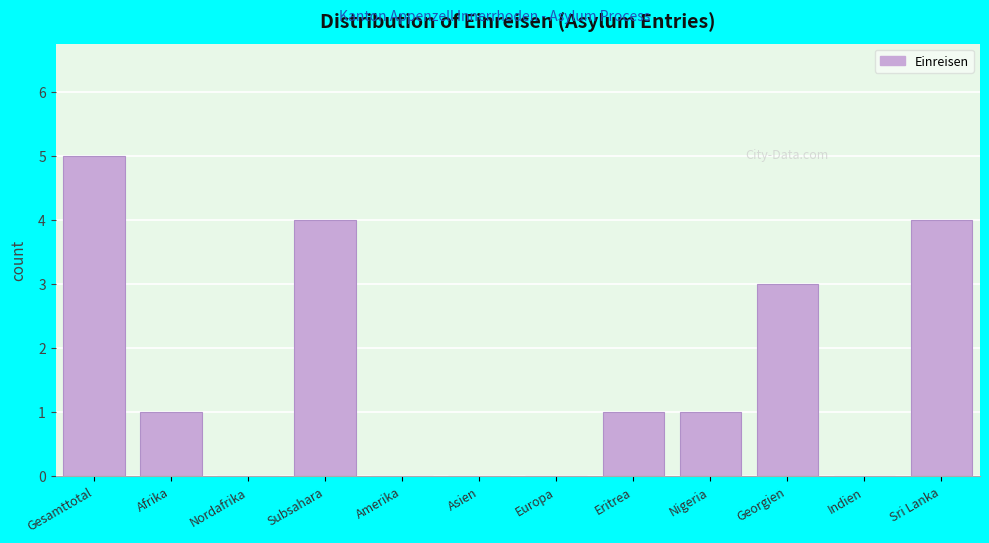

Reading left to right, extract all data points from this chart.

Gesamttotal=5	Afrika=1	Nordafrika=0	Subsahara=4	Amerika=0	Asien=0	Europa=0	Eritrea=1	Nigeria=1	Georgien=3	Indien=0	Sri Lanka=4